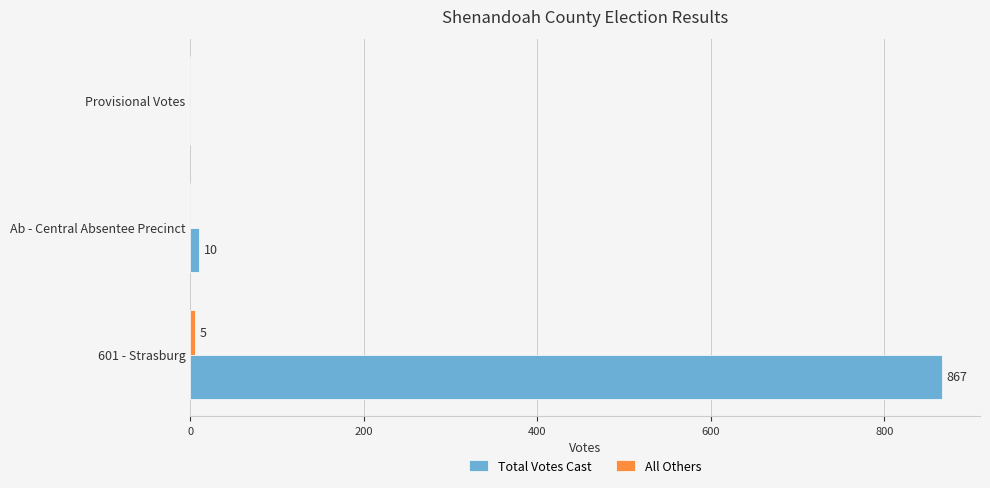

Is it true that Total Votes Cast equals 867 at 601 - Strasburg?

True